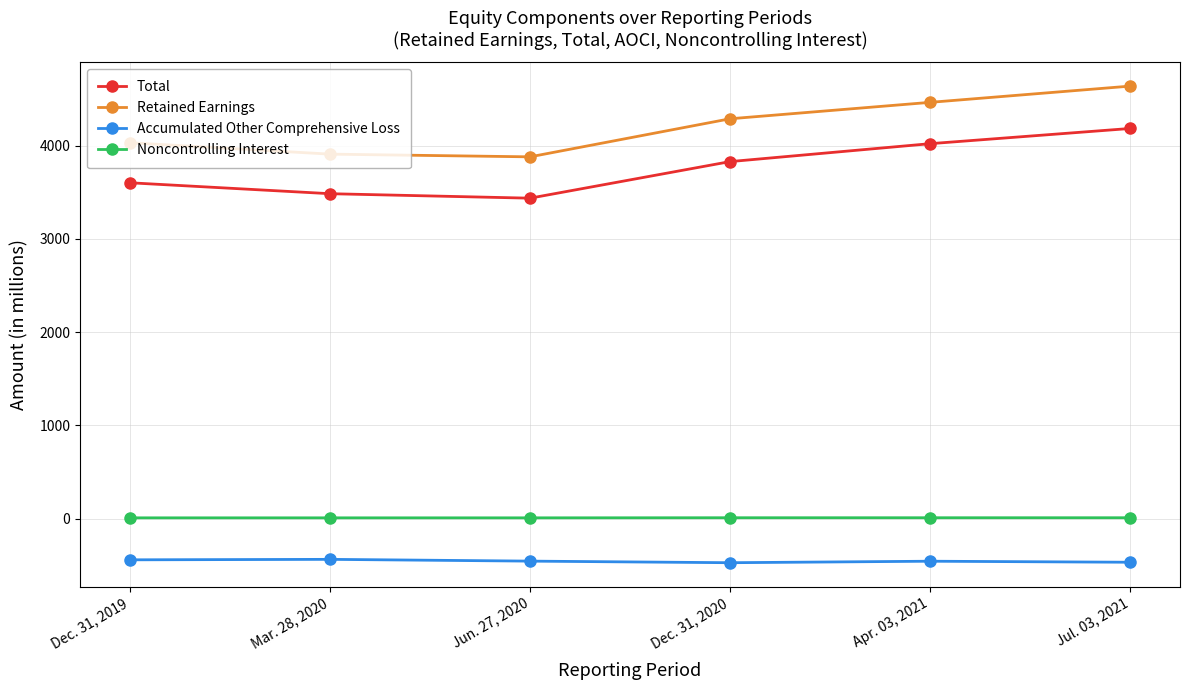

Which series has the largest range (max minus min)?

Retained Earnings